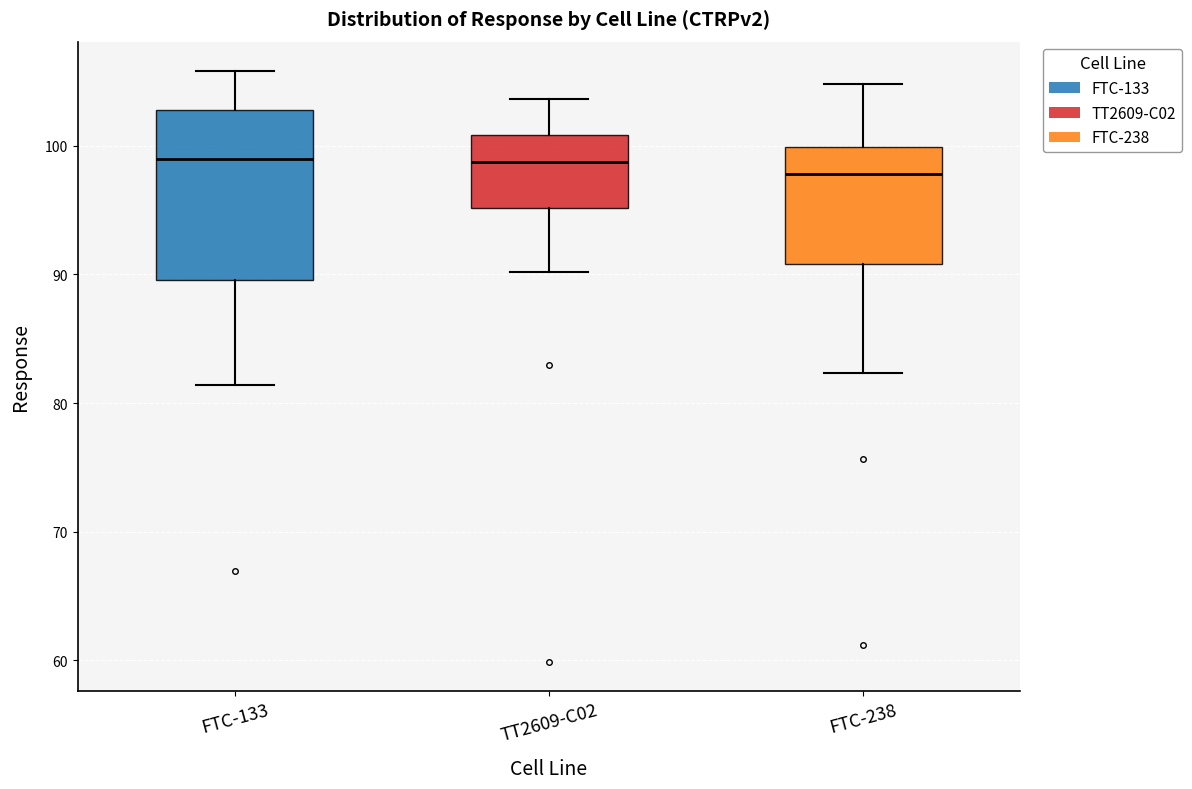

Reading left to right, transcribe this box plot: for each box, give where its median line is, the range the box spans, and where its two whiskers end, as read against the y-axis. The values are not printed on the chart, so give them approximately, as read against the axis.

FTC-133: median 99, box 90 to 103, whiskers 81 to 106
TT2609-C02: median 99, box 95 to 101, whiskers 90 to 104
FTC-238: median 98, box 91 to 100, whiskers 82 to 105